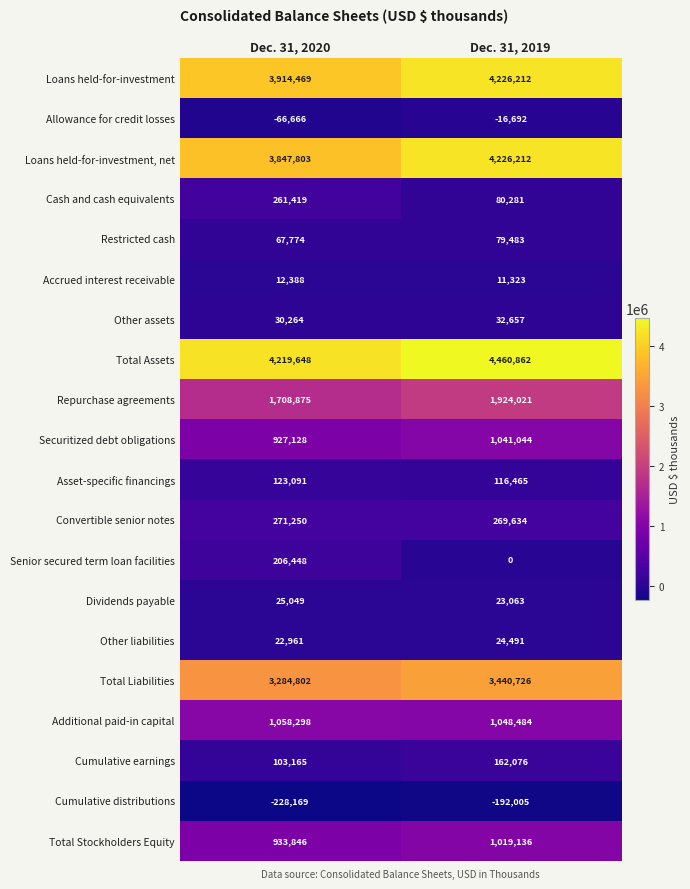

The Total Stockholders Equity series shows 1501073 at Dec. 31, 2020. True or false?

False